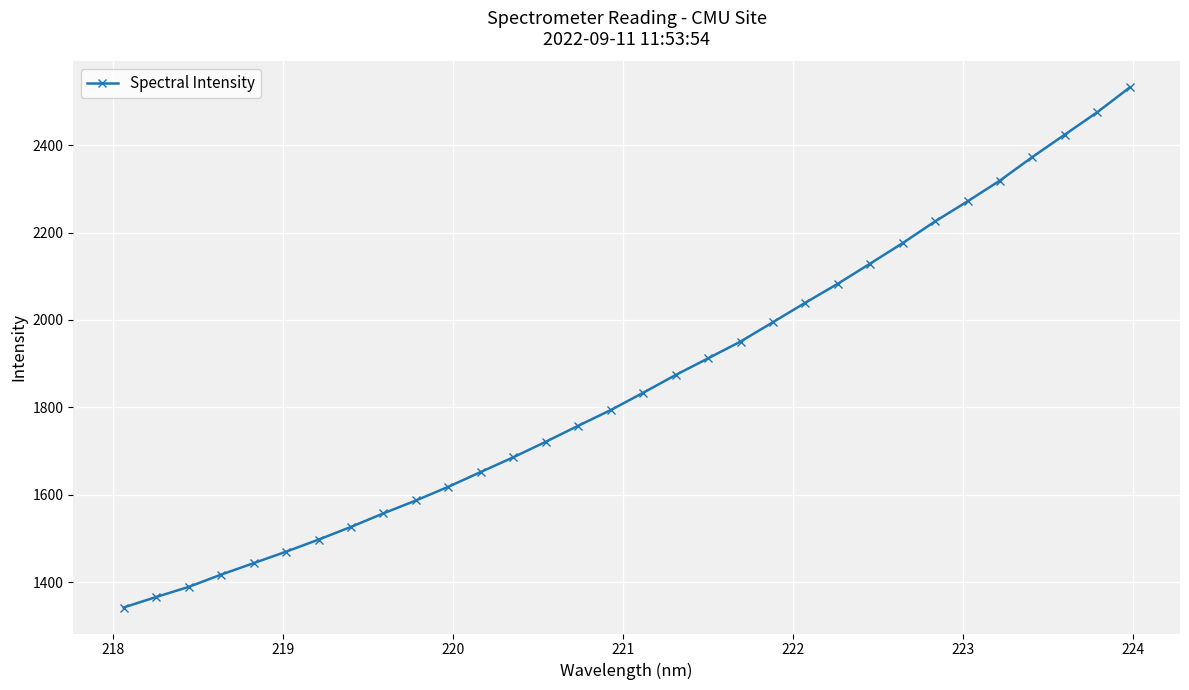

What is the smallest value displayed?

1342.1